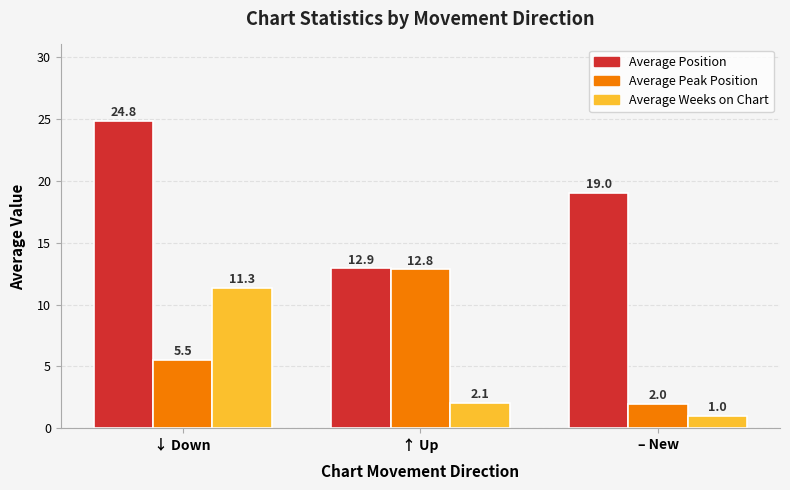

Reading left to right, extract all data points from this chart.

Average Position: 24.8	12.9	19.0
Average Peak Position: 5.5	12.8	2.0
Average Weeks on Chart: 11.3	2.1	1.0